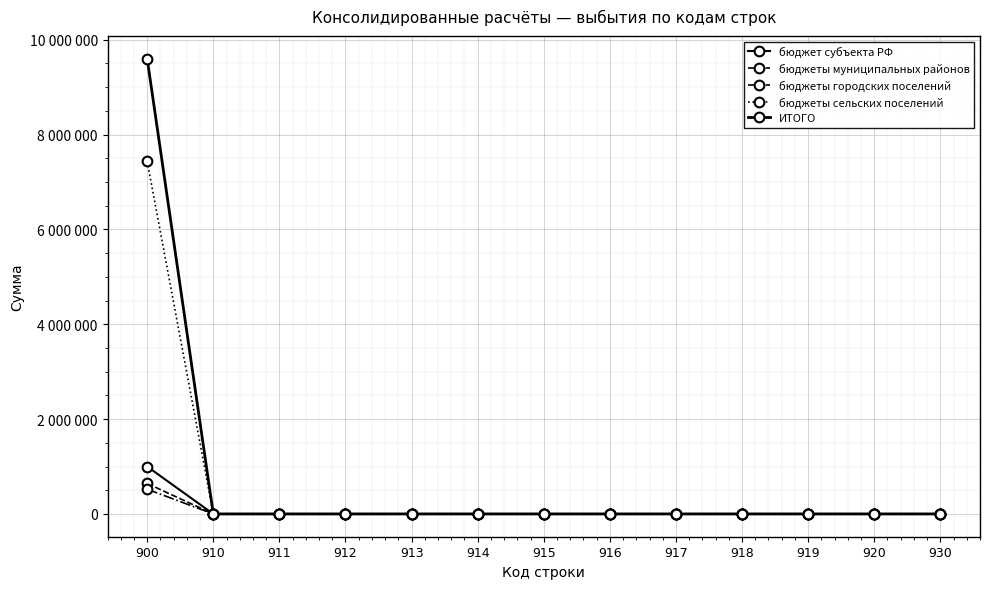

Which category has the lowest value across all series?

910